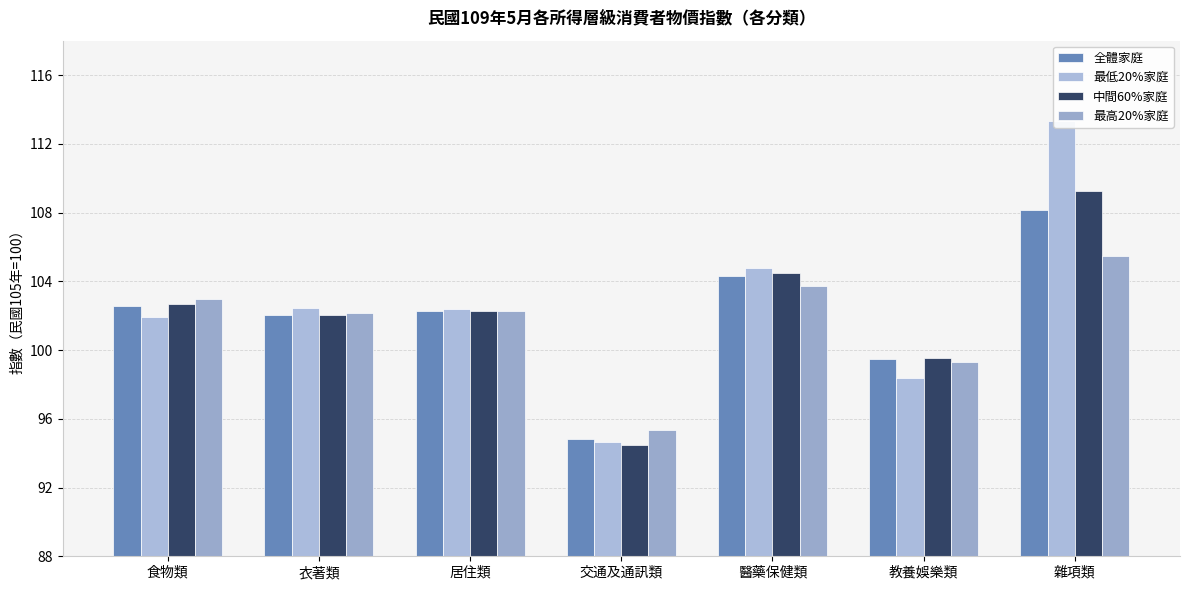

Where does the 最高20%家庭 series first go above 102?

食物類